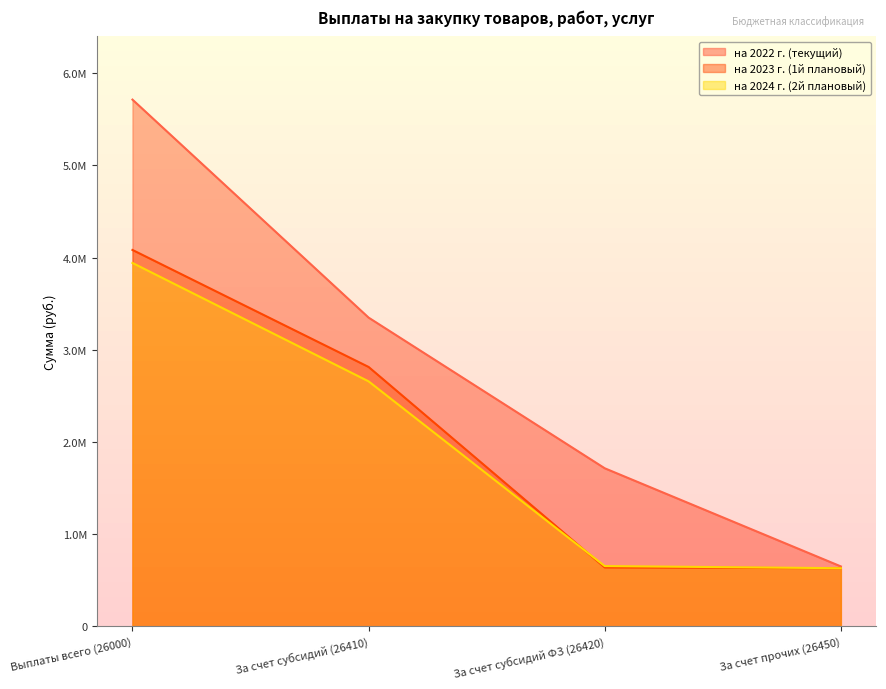

Reading left to right, list all the values displayed in this chart.

на 2022 г. (текущий): Выплаты всего (26000)=5713773.3	За счет субсидий (26410)=3348970.0	За счет субсидий ФЗ (26420)=1714699.1	За счет прочих (26450)=650104.2
на 2023 г. (1й плановый): Выплаты всего (26000)=4083068.8	За счет субсидий (26410)=2813730.0	За счет субсидий ФЗ (26420)=638734.6	За счет прочих (26450)=630604.2
на 2024 г. (2й плановый): Выплаты всего (26000)=3942099.7	За счет субсидий (26410)=2657609.0	За счет субсидий ФЗ (26420)=653886.5	За счет прочих (26450)=630604.2